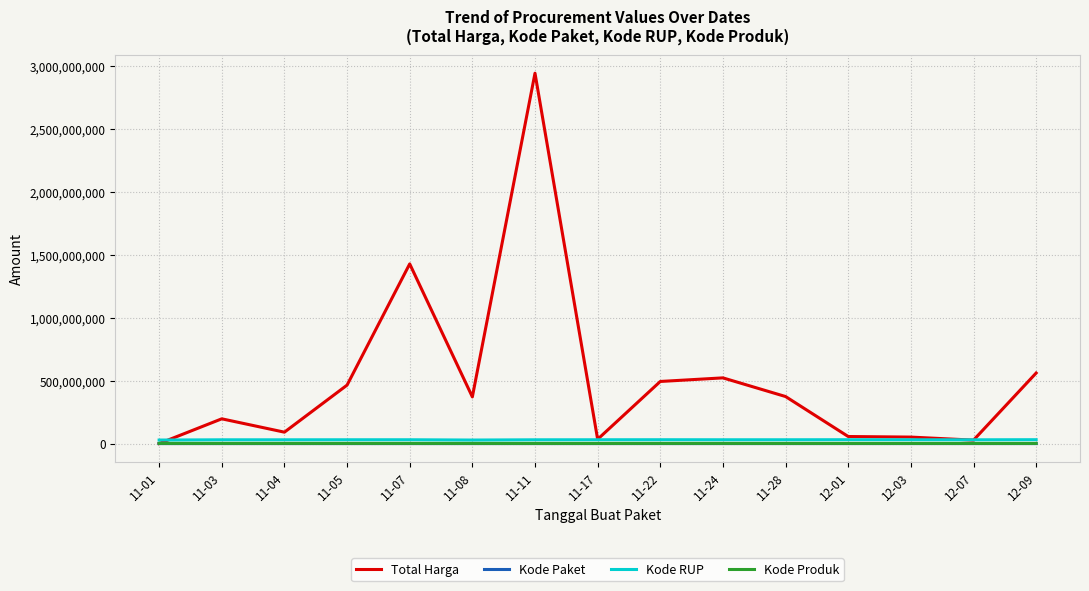

At which category does the chart reach its peak across all series?

11-11